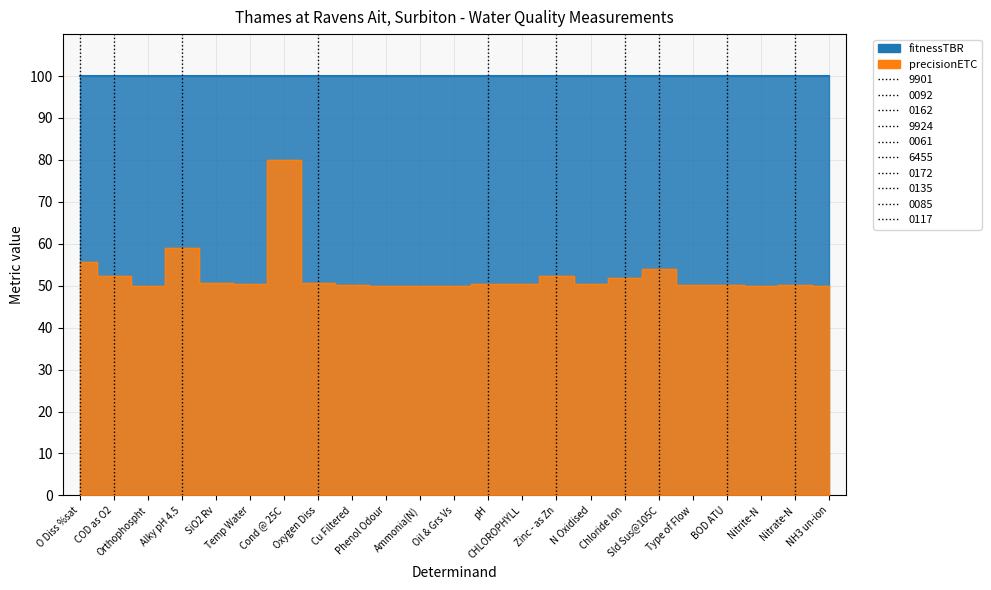

List the labels in order of value, largest first.

Cond @ 25C, Alky pH 4.5, O Diss %sat, Sld Sus@105C, COD as O2, Zinc - as Zn, Chloride Ion, Oxygen Diss, SiO2 Rv, Temp Water, pH, CHLOROPHYLL, N Oxidised, Nitrate-N, Cu Filtered, Type of Flow, BOD ATU, Orthophospht, Ammonia(N), Nitrite-N, NH3 un-ion, Phenol Odour, Oil & Grs Vs